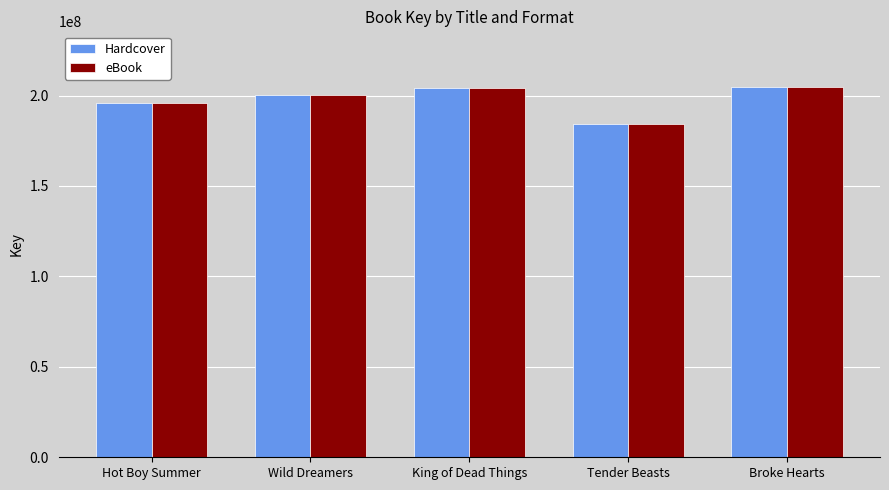

What is the total value across all series at Tender Beasts?

368223012